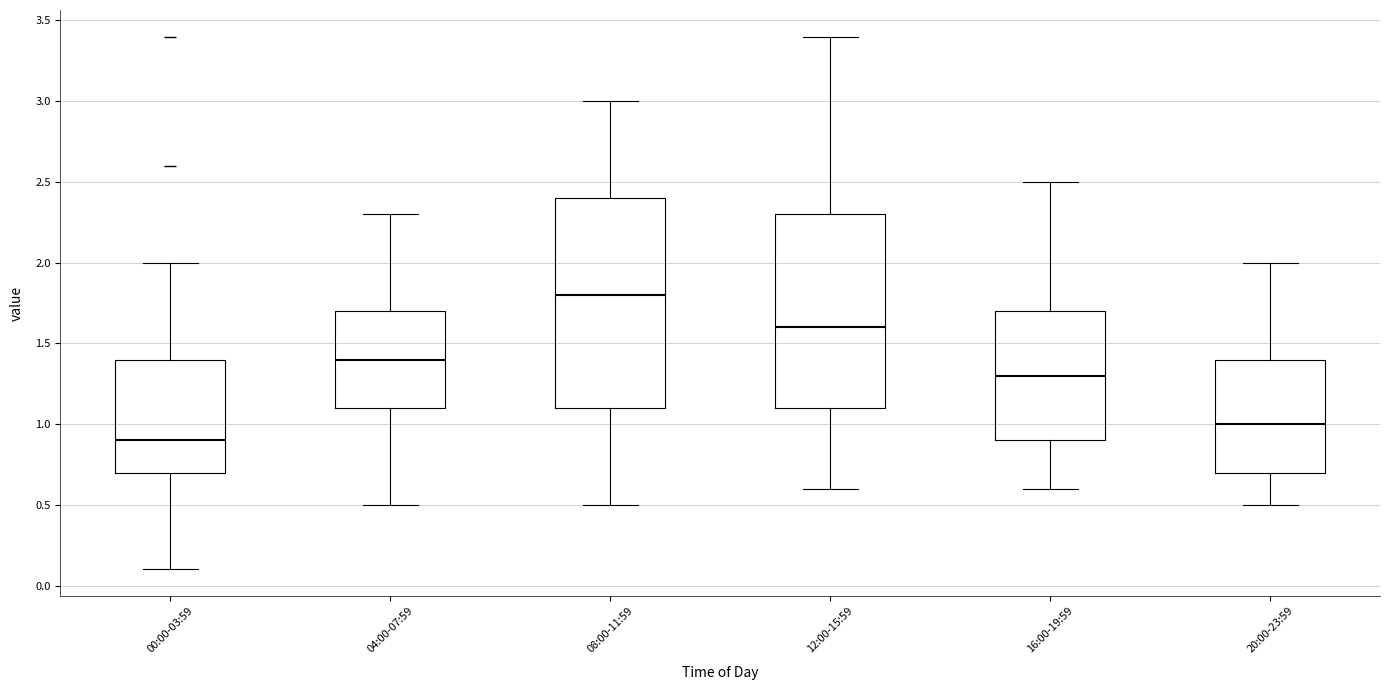

Reading left to right, transcribe this box plot: for each box, give where its median line is, the range the box spans, and where its two whiskers end, as read against the y-axis. The values are not printed on the chart, so give them approximately, as read against the axis.

00:00-03:59: median 0.9, box 0.7 to 1.4, whiskers 0.1 to 2.0
04:00-07:59: median 1.4, box 1.1 to 1.7, whiskers 0.5 to 2.3
08:00-11:59: median 1.8, box 1.1 to 2.4, whiskers 0.5 to 3.0
12:00-15:59: median 1.6, box 1.1 to 2.3, whiskers 0.6 to 3.4
16:00-19:59: median 1.3, box 0.9 to 1.7, whiskers 0.6 to 2.5
20:00-23:59: median 1.0, box 0.7 to 1.4, whiskers 0.5 to 2.0